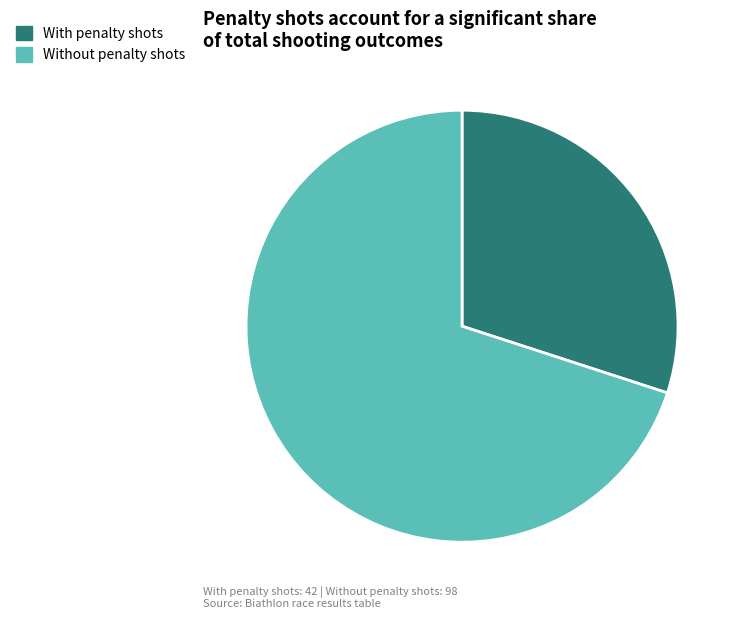

Which slice is the largest?

Without penalty shots